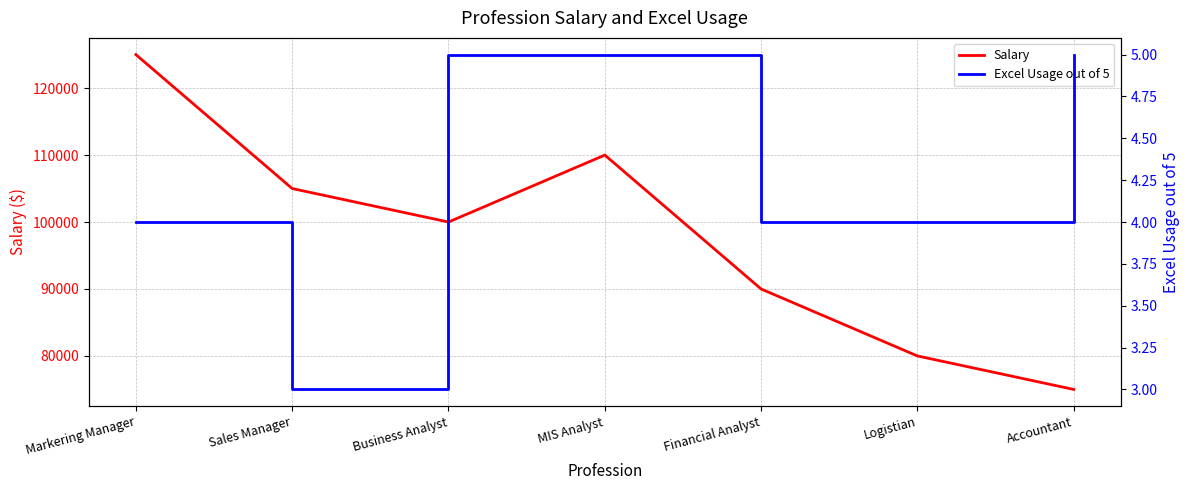

What is the minimum value shown in the chart?

3